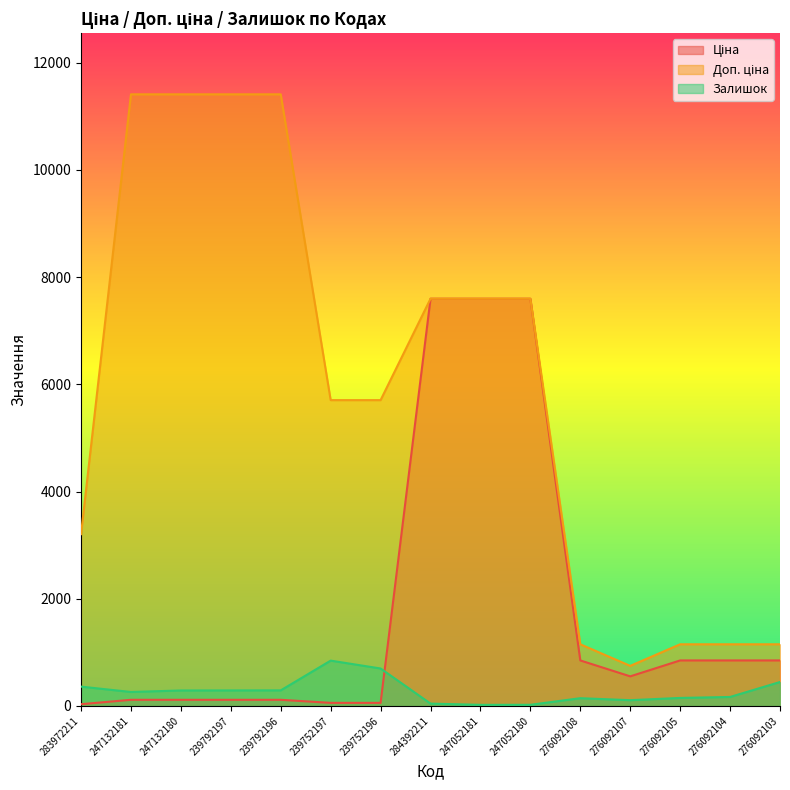

What is the approximate value of Залишок at 239752197?

845.0